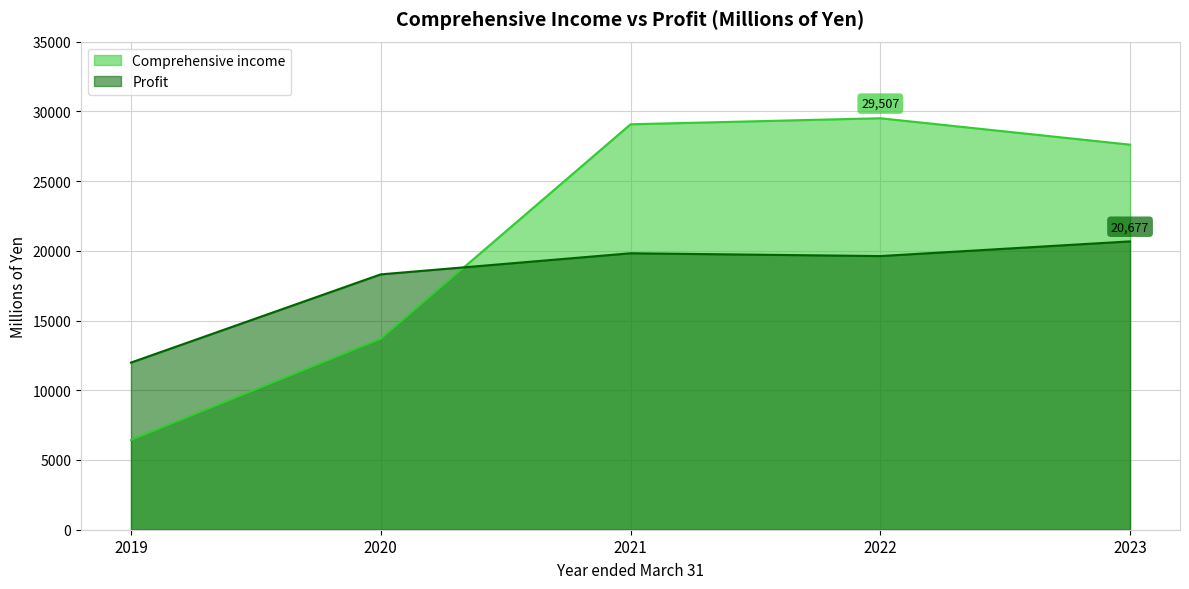

Which has a higher value, 2022 or 2023?

2022